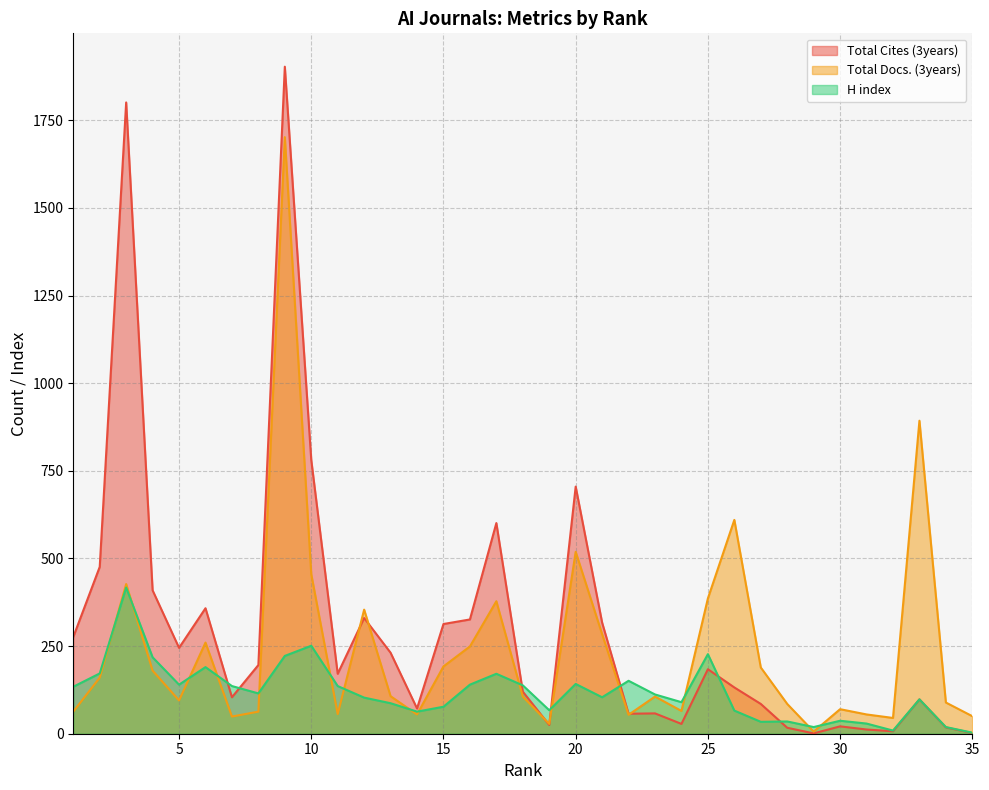

At which label is Total Docs. (3years) closest to 854?

33